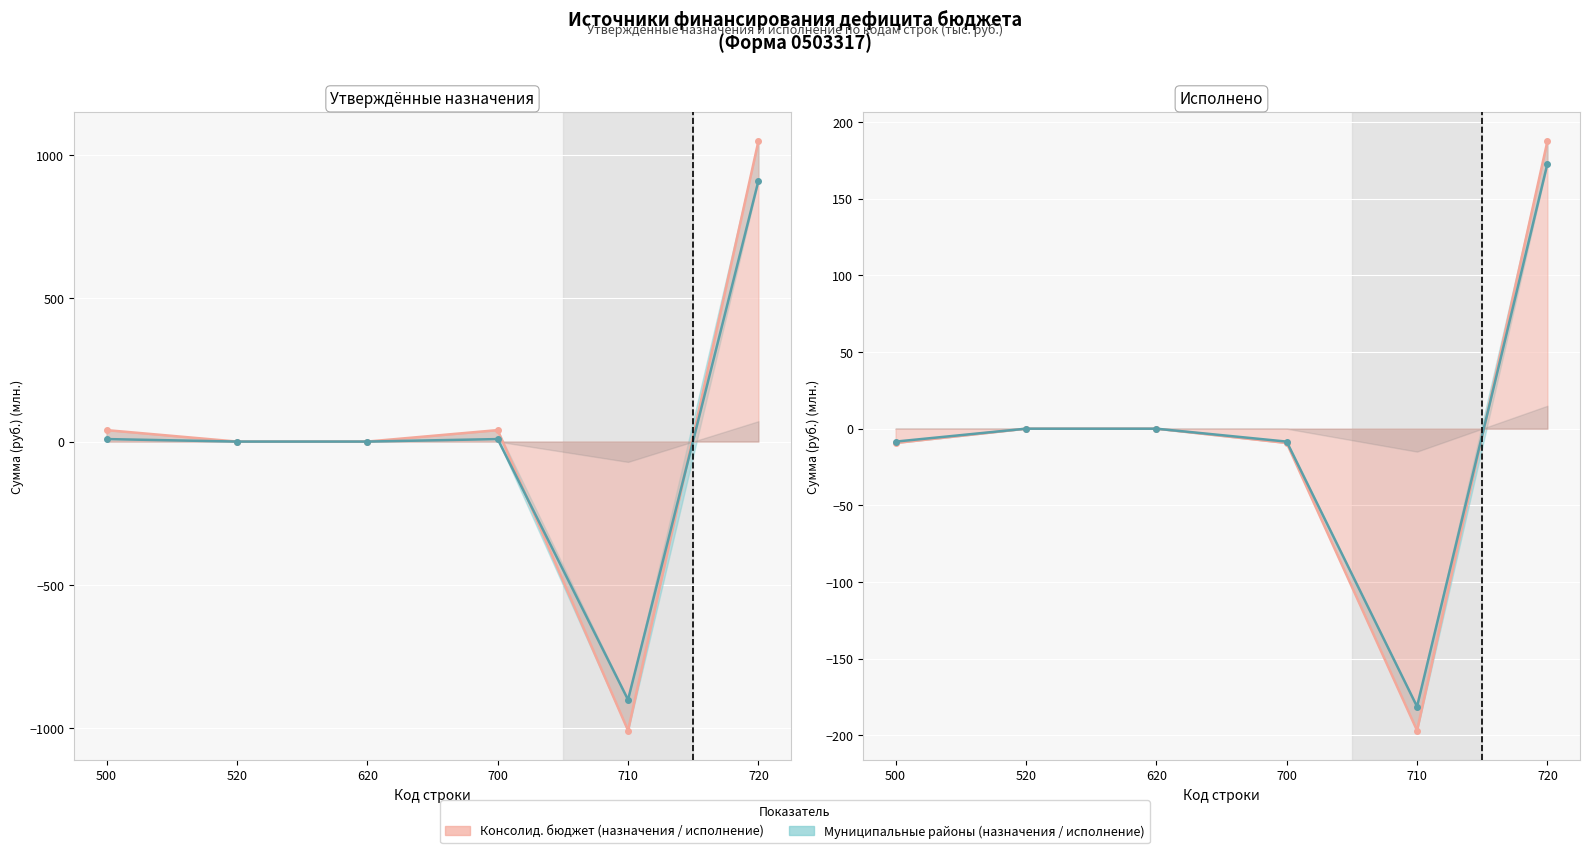

What is the total value across all series at 700?

30.8